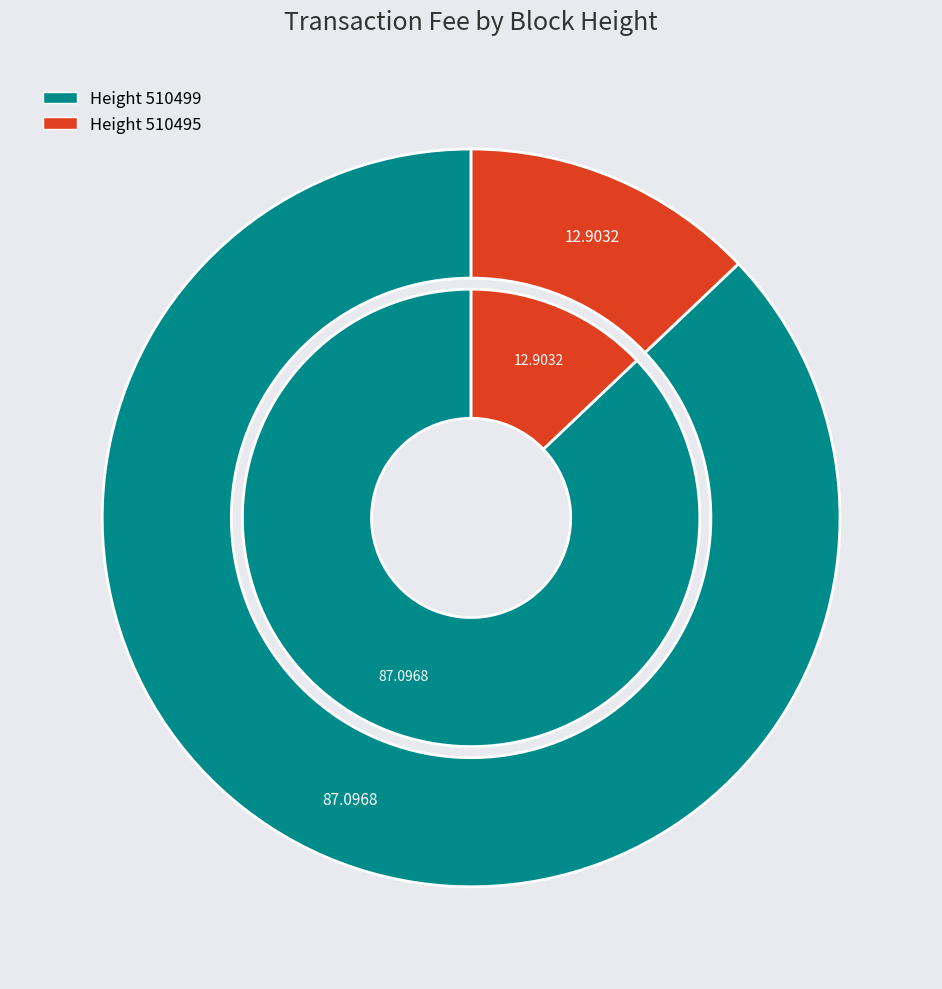

Count the number of slices in the pie.

2